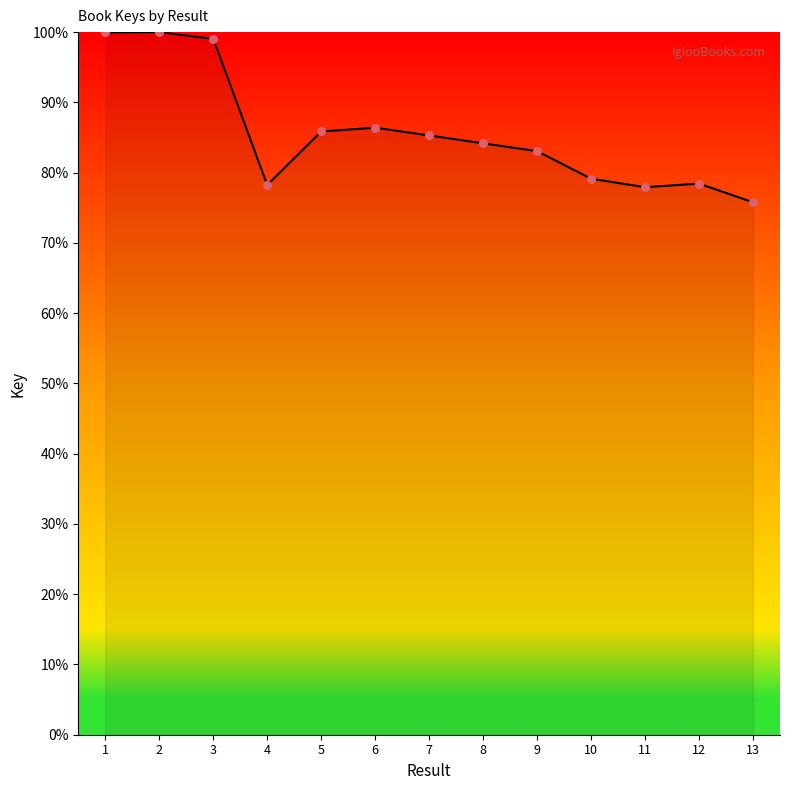

Between 7 and 11, which is larger?

7